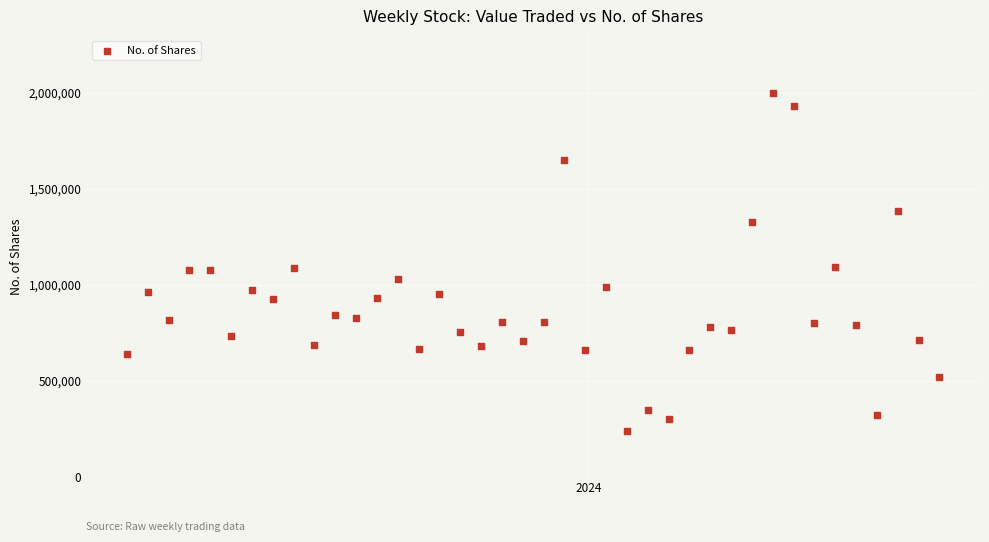

What is the range of Y values (max minus min)?

1758530